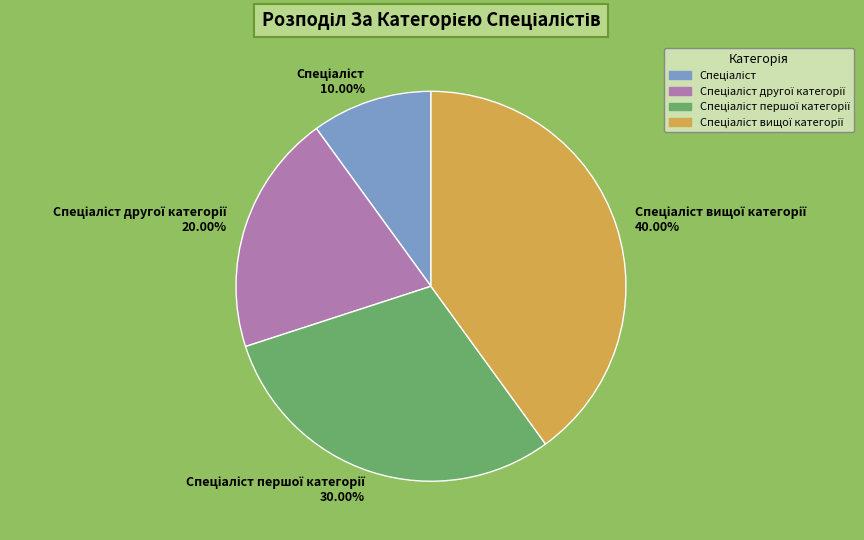

Does any single category account for the majority?

No